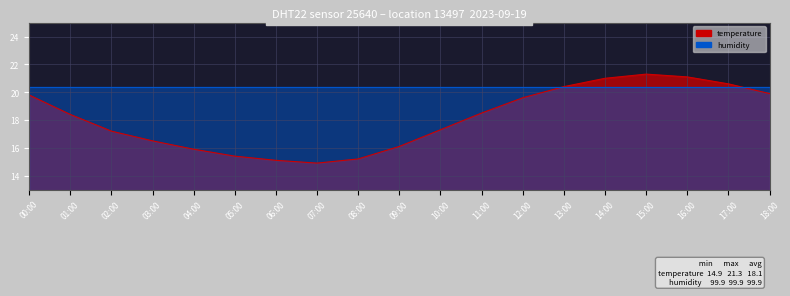

What is the change in value from 06:00 to 10:00?

+2.2